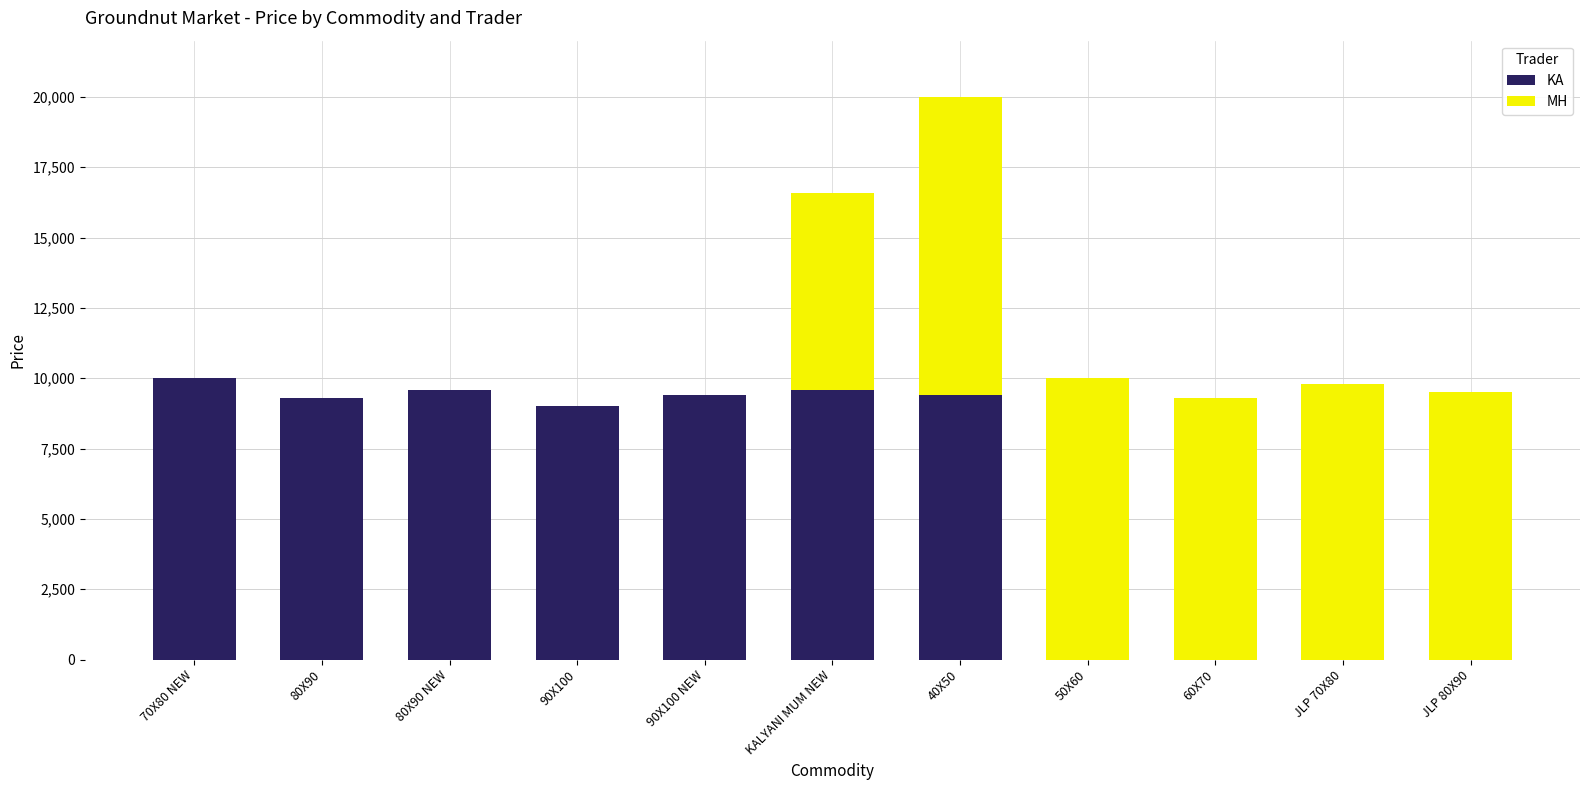

At which category is the sum across all series the highest?

40X50